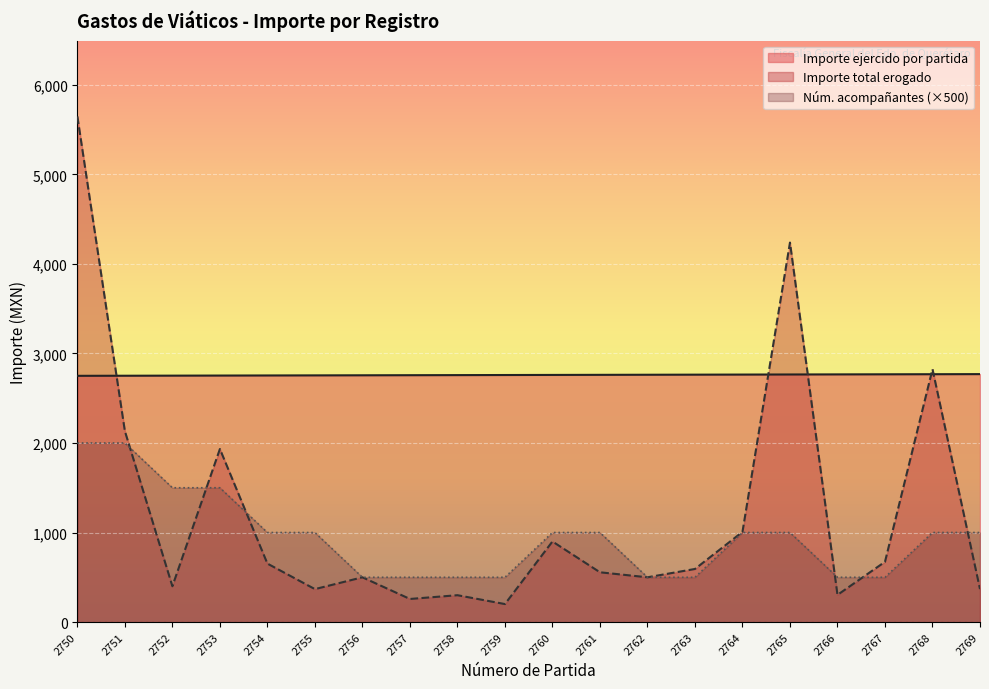

After their last crossing, which series has the higher values: Importe total erogado or Numero de acompañantes?

Numero de acompañantes